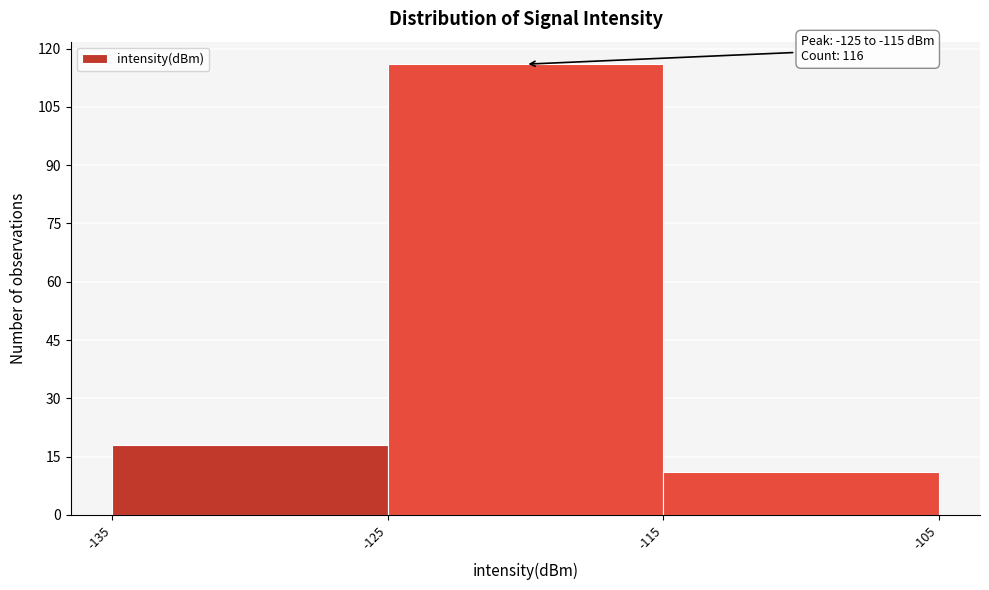

Over which range of the x-axis is the bar tallest?

-125 to -115